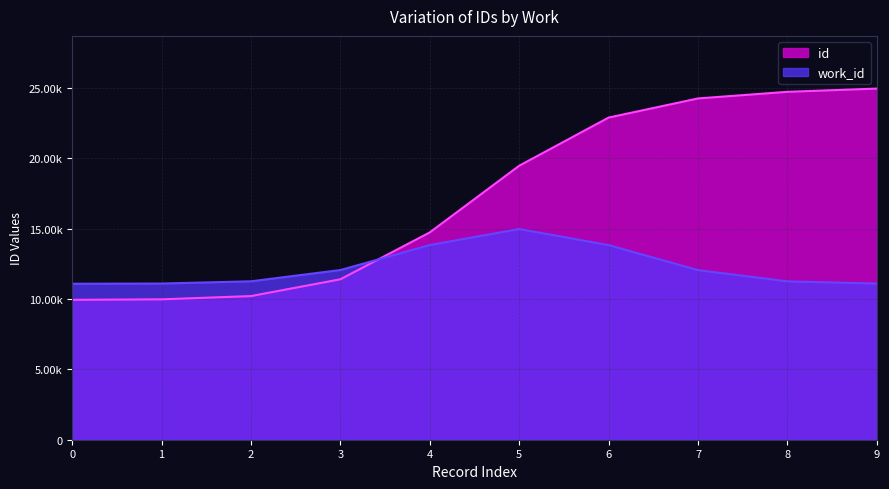

How many lines are shown in the chart?

2